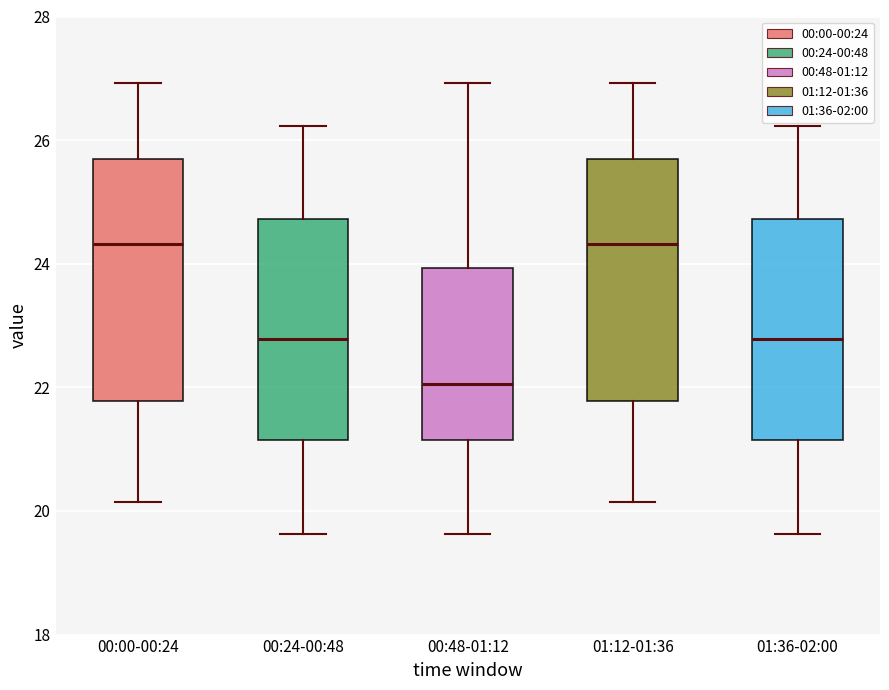

Reading left to right, read every box against the y-axis: the position of its median line, the range the box covers, and the ends of its whiskers. The values are not printed on the chart, so give them approximately, as read against the axis.

00:00-00:24: median 24.4, box 21.8 to 25.8, whiskers 20.2 to 27.0
00:24-00:48: median 22.8, box 21.2 to 24.8, whiskers 19.6 to 26.2
00:48-01:12: median 22.0, box 21.2 to 24.0, whiskers 19.6 to 27.0
01:12-01:36: median 24.4, box 21.8 to 25.8, whiskers 20.2 to 27.0
01:36-02:00: median 22.8, box 21.2 to 24.8, whiskers 19.6 to 26.2